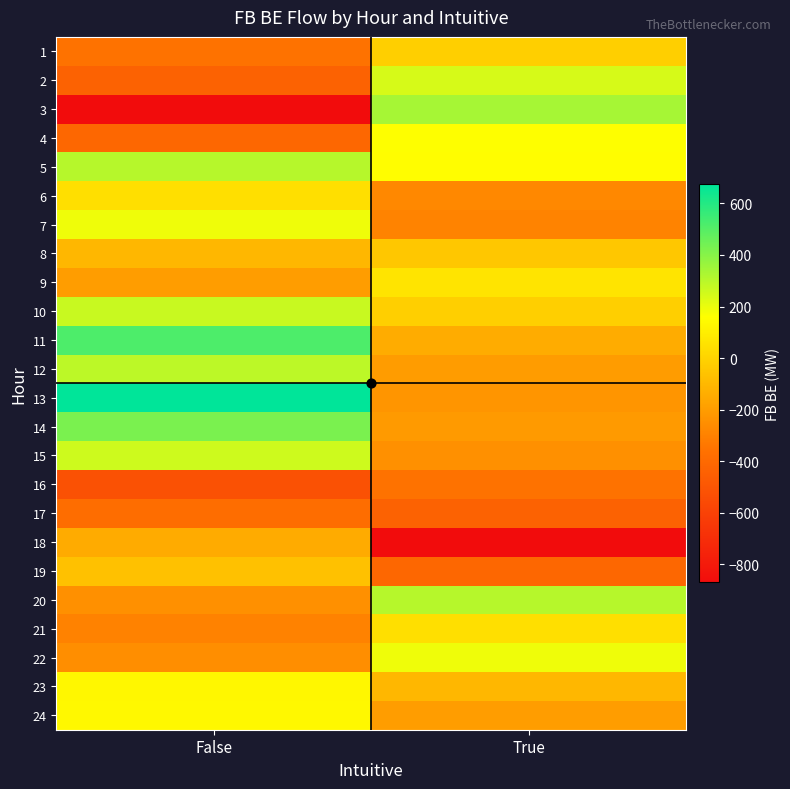

At False, list the series in order from largest to smallest.

13, 11, 14, 5, 12, 10, 15, 7, 24, 23, 6, 19, 8, 18, 9, 20, 22, 21, 1, 17, 4, 2, 16, 3